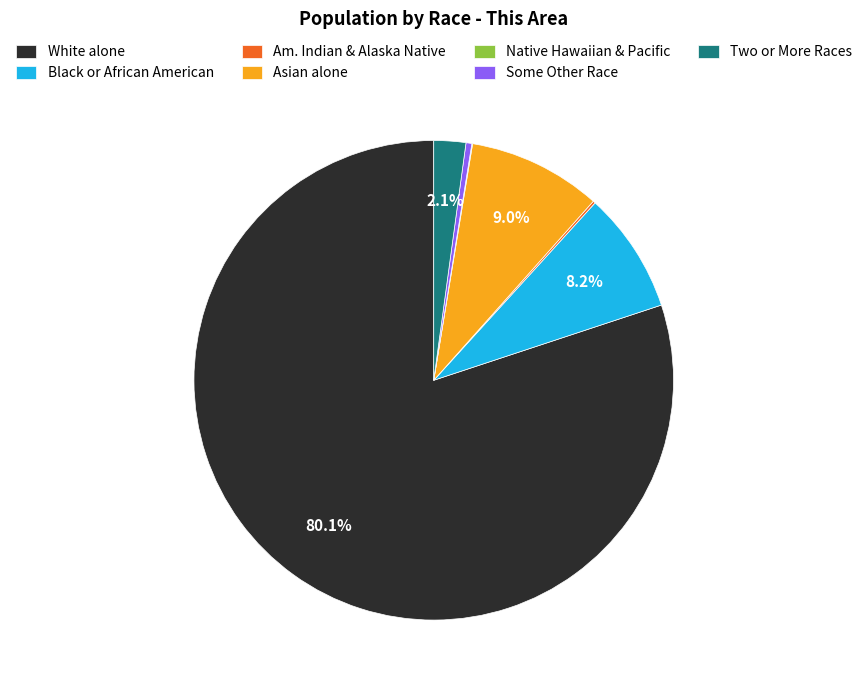

Combined, do Some Other Race and Black or African American account for over 50%?

No